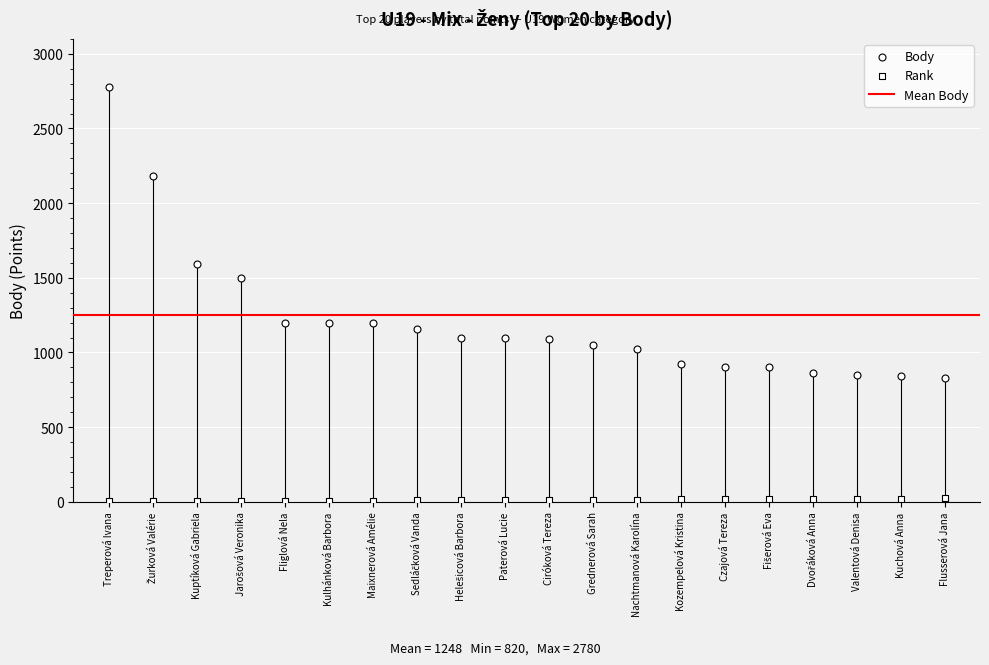

How many points are shown in the scatter plot?

40